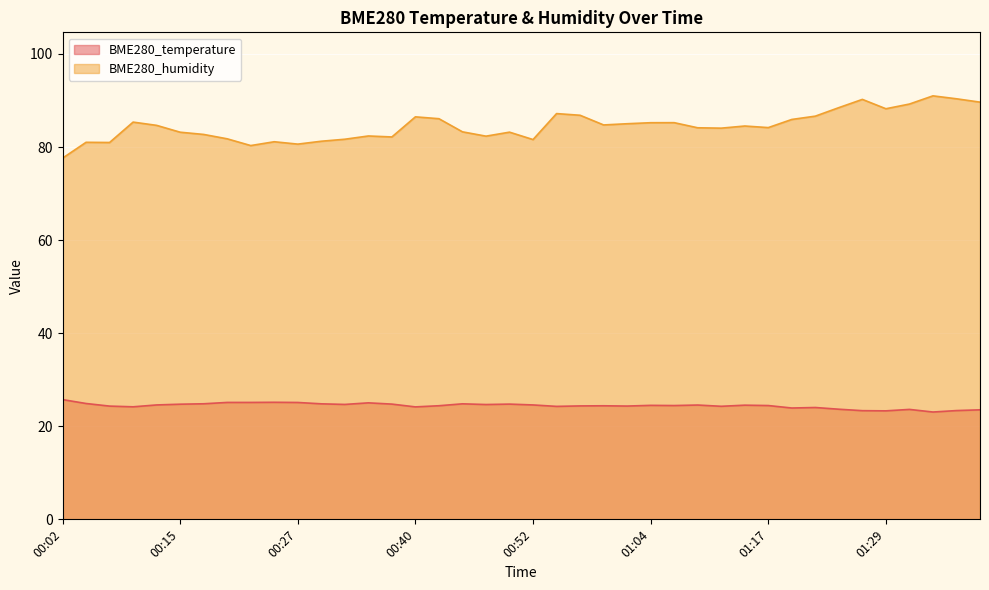

What is the sum of the BME280_humidity values at 00:22 and 00:37?

162.5